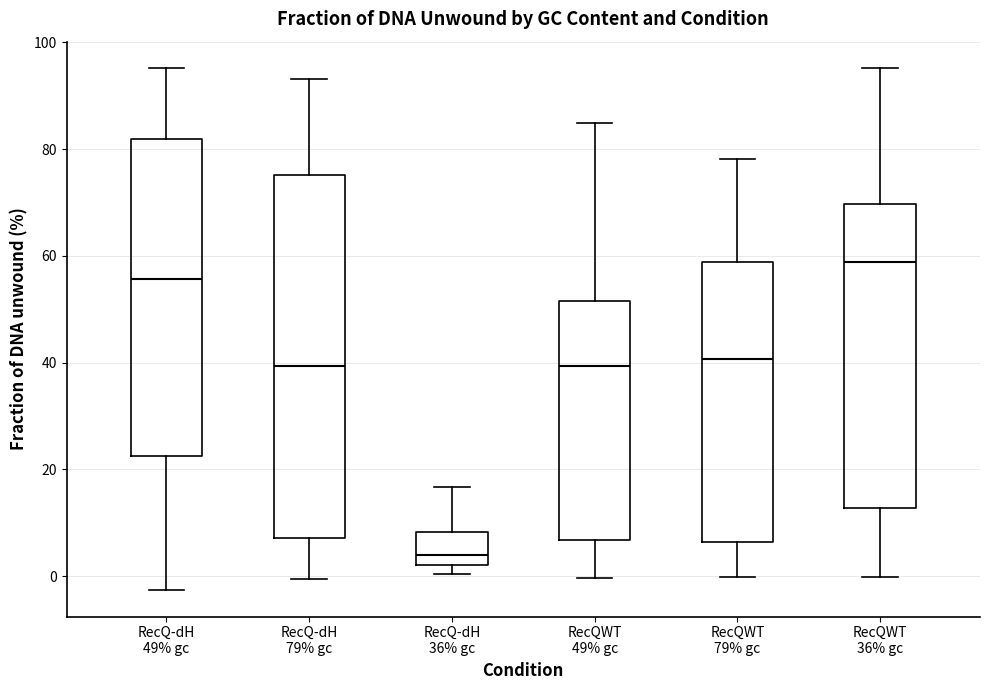

Where does the lower whisker of the box for RecQ-dH 49% gc end on the y-axis? The values are not printed on the chart, so give them approximately, as read against the axis.

-2